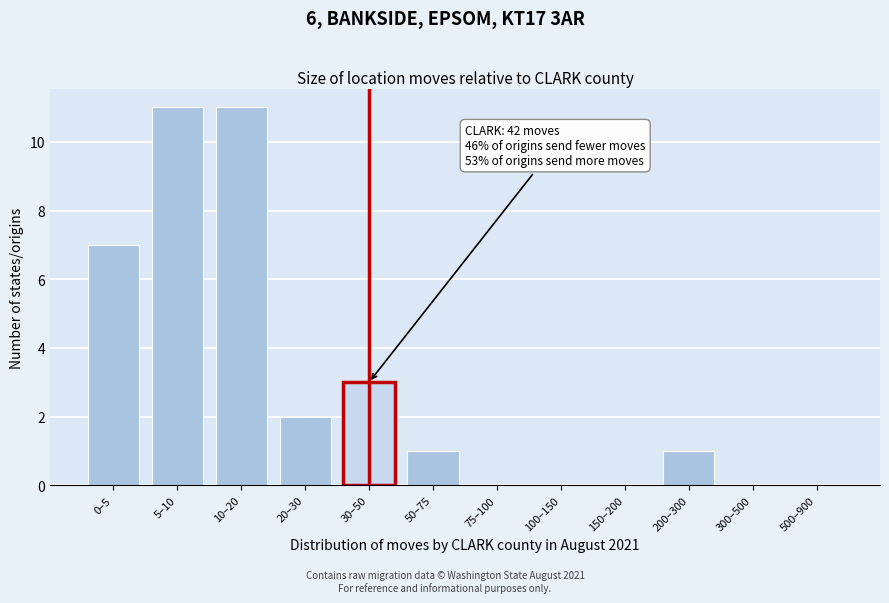

Reading left to right, what are all the values shown in this chart?

0–5=7	5–10=11	10–20=11	20–30=2	30–50=3	50–75=1	75–100=0	100–150=0	150–200=0	200–300=1	300–500=0	500–900=0